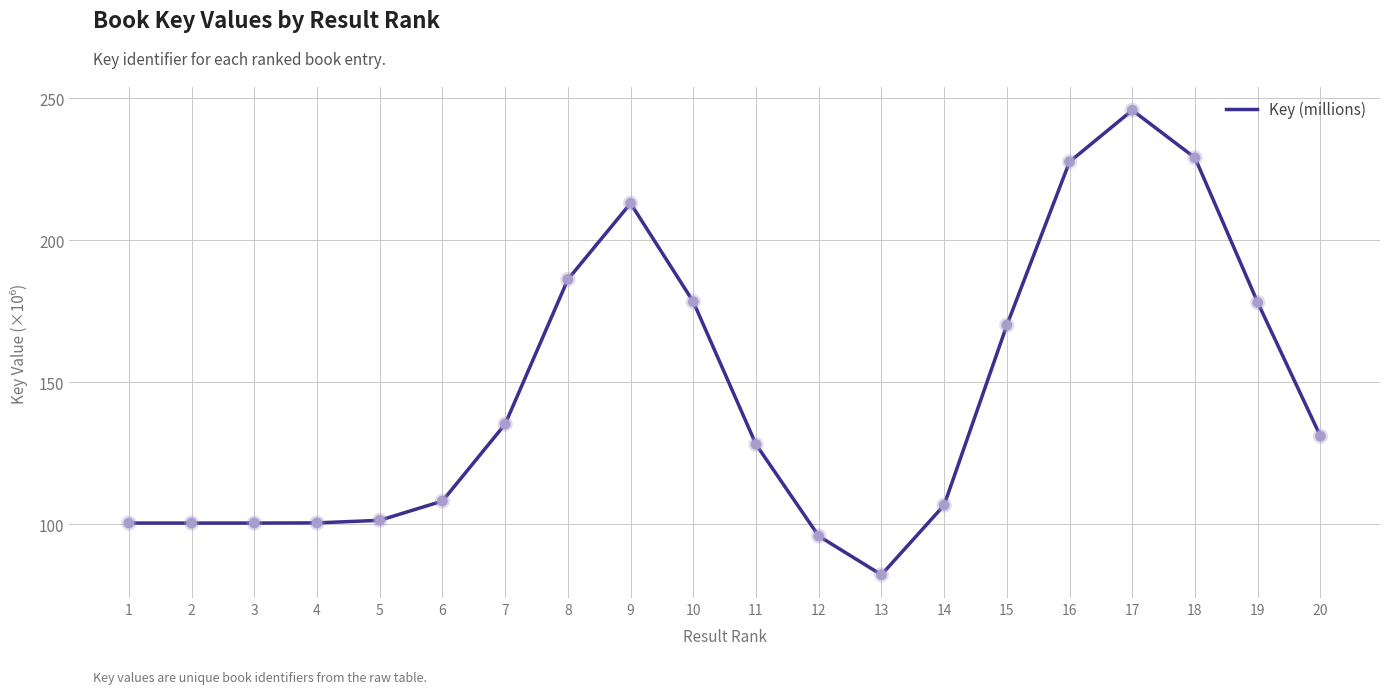

Approximately how many times larger is the value at 13 compared to 4?

0.8